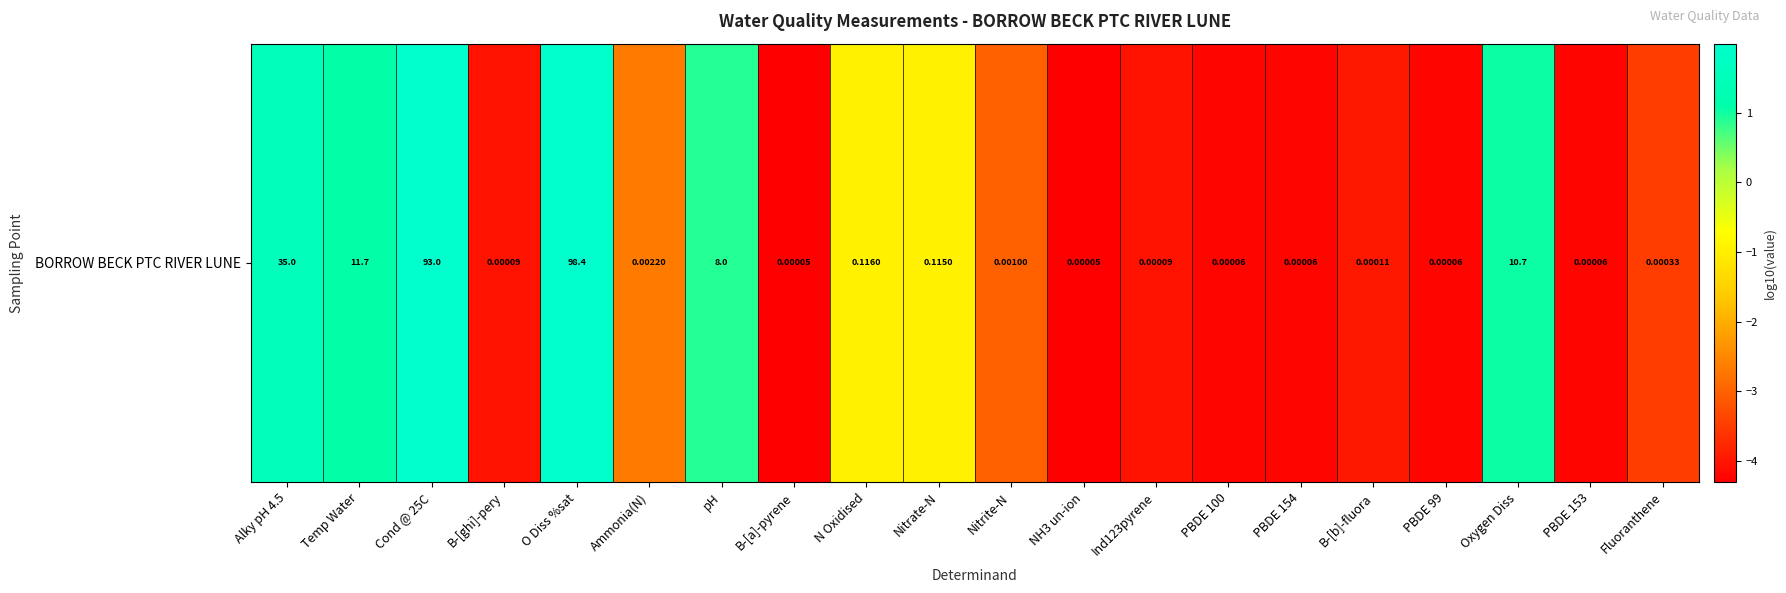

Which label corresponds to the smallest value in the chart?

B-[a]-pyrene